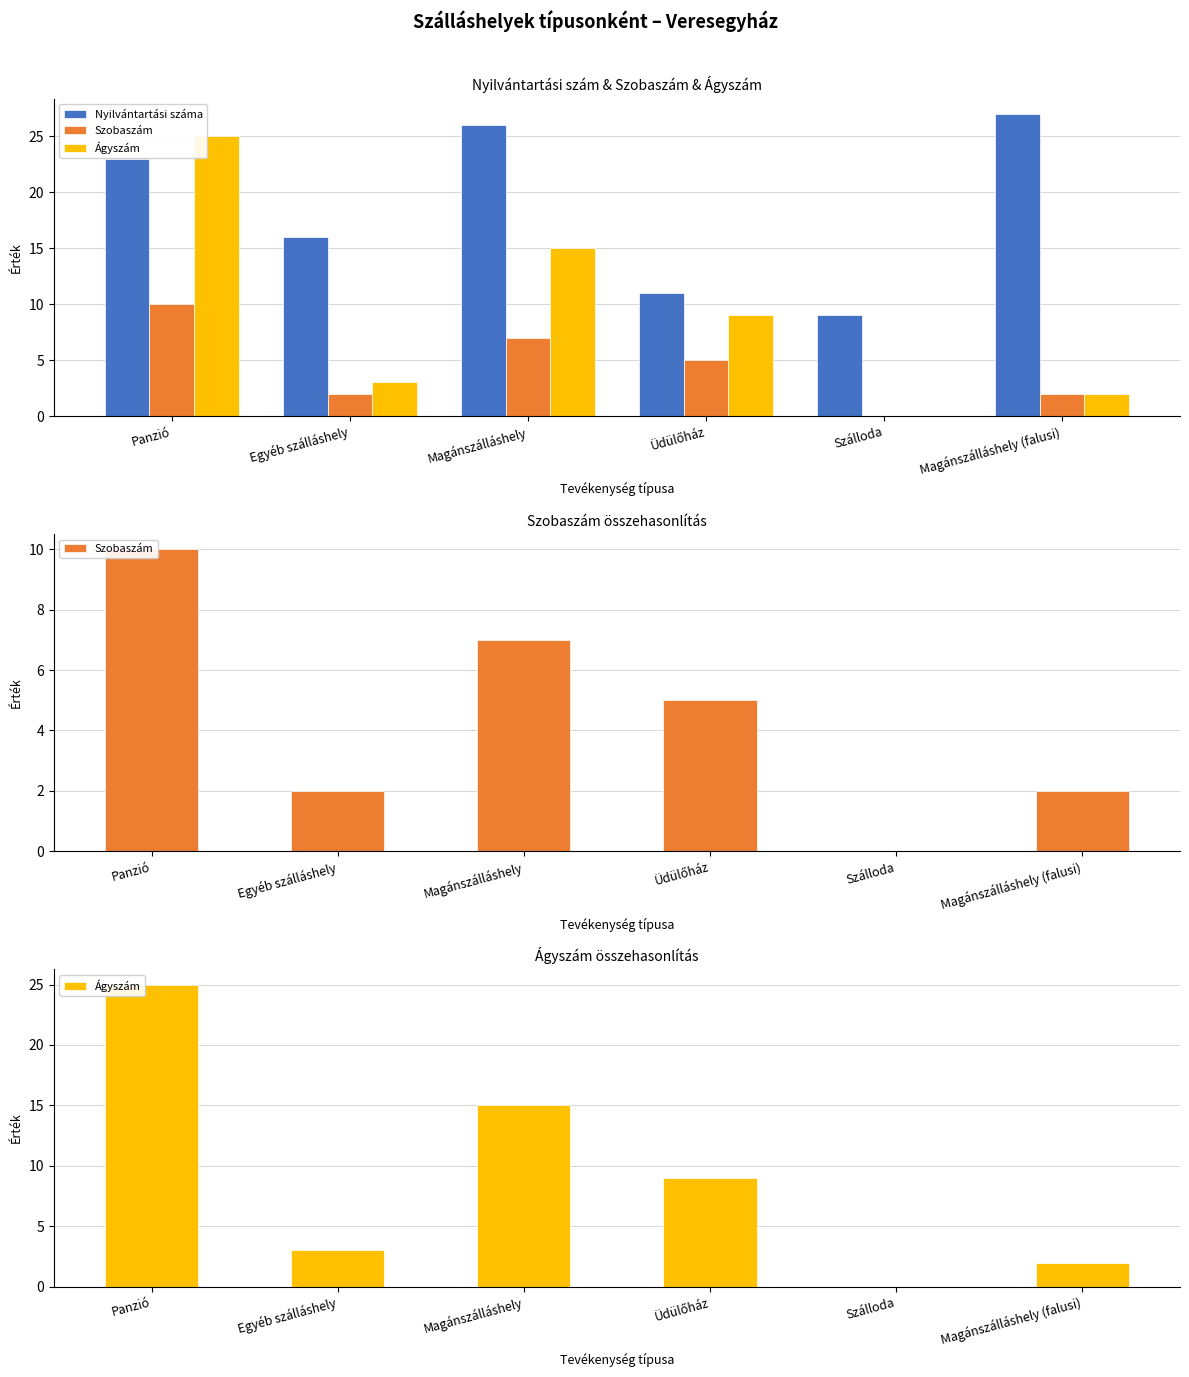

The Nyilvántartási száma series shows 26 at Magánszálláshely. True or false?

True